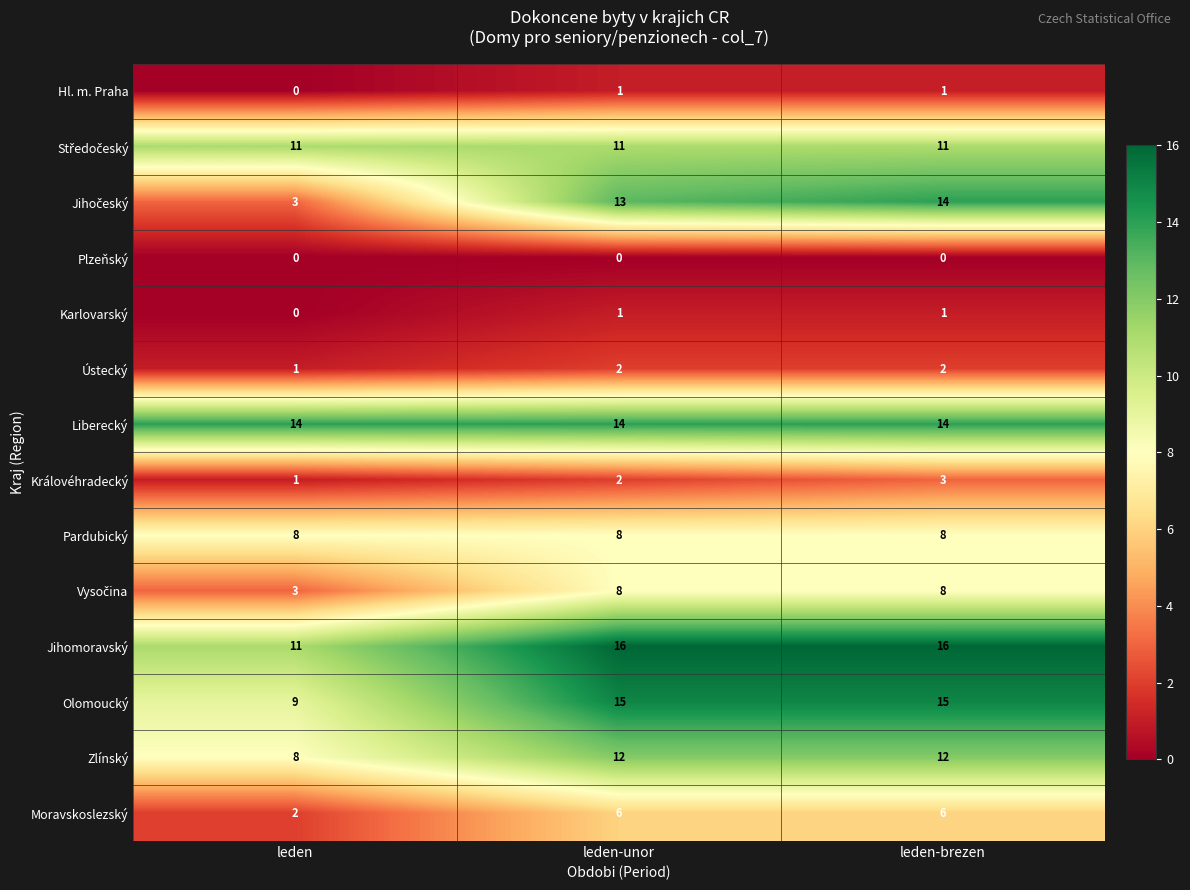

How many Olomoucký values are between 9 and 15?

3